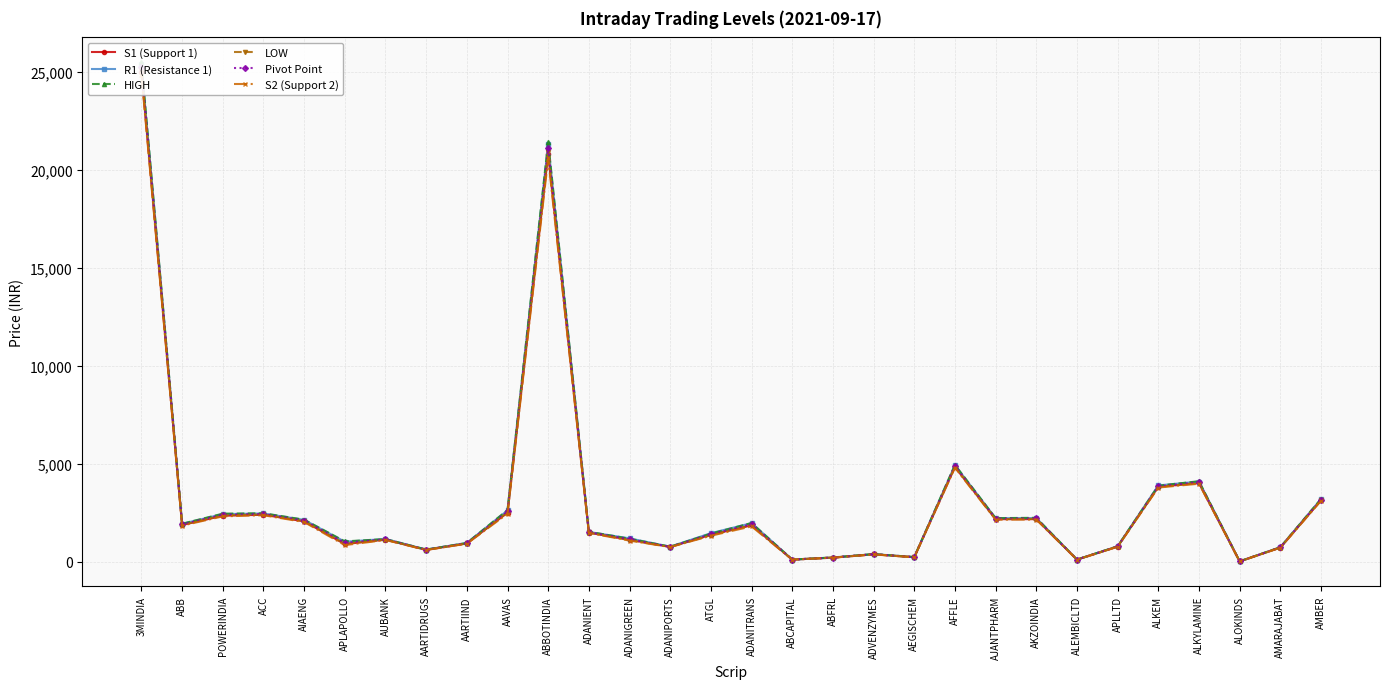

At how many categories does at least one series exceed 7055?

2